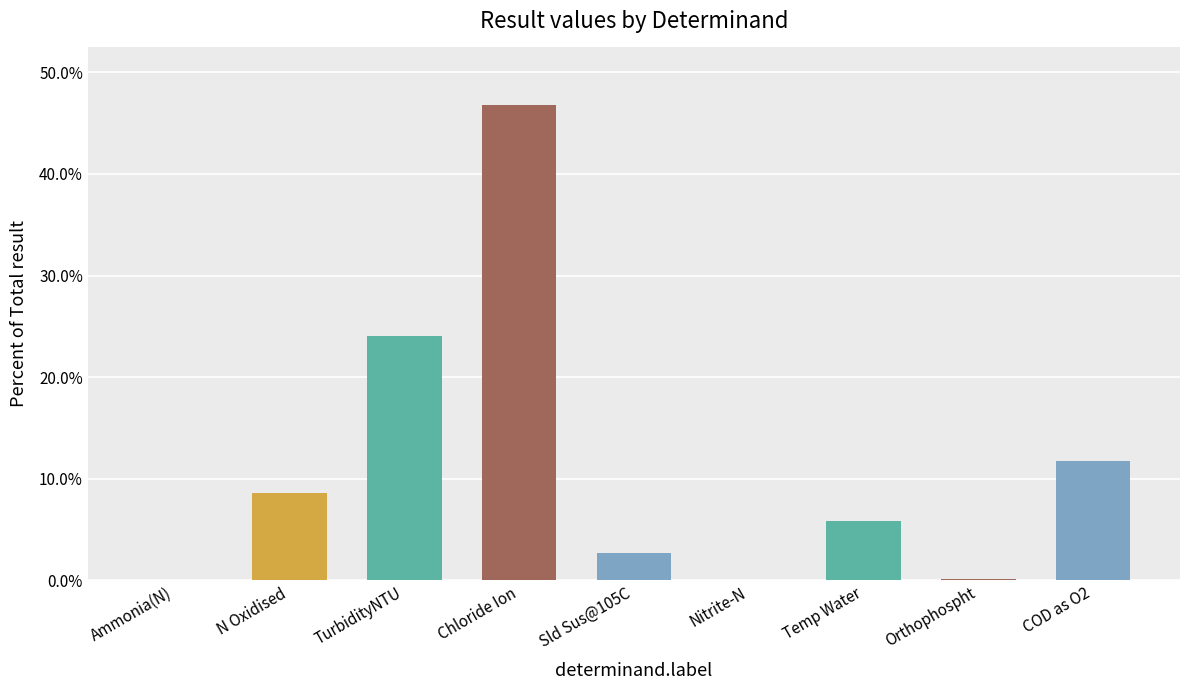

Does the chart contain stacked bars?

No